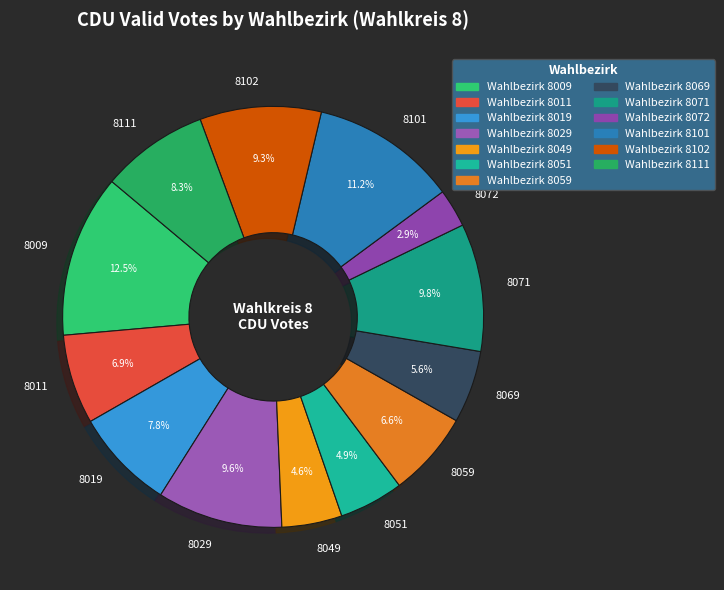

What is the smallest slice in the pie chart?

8072